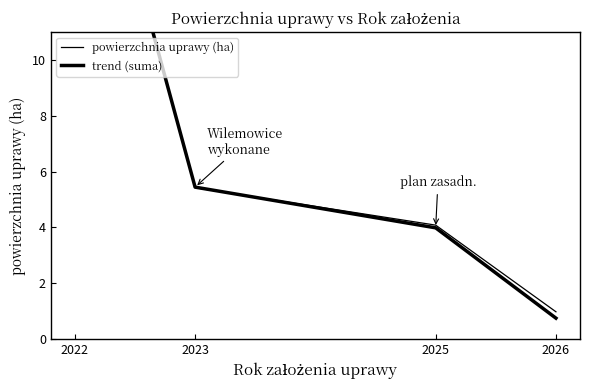

Reading left to right, list all the values displayed in this chart.

powierzchnia uprawy (ha): 21.4	5.4	4.1	1.0
trend (suma): 21.3	5.4	4.0	0.7